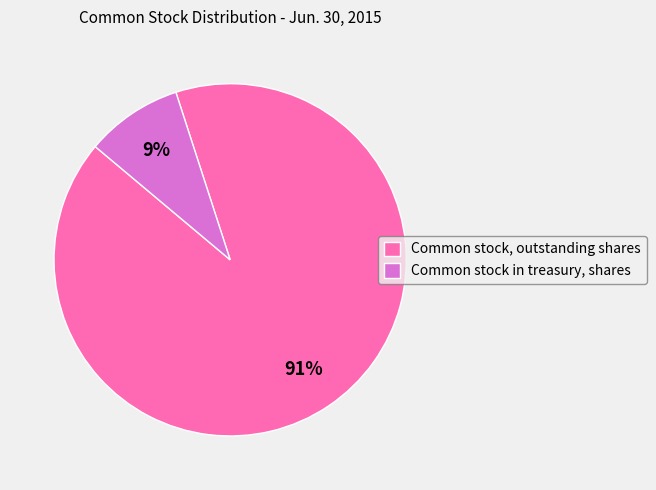

To the nearest percent, what is the average slice percentage?

50%